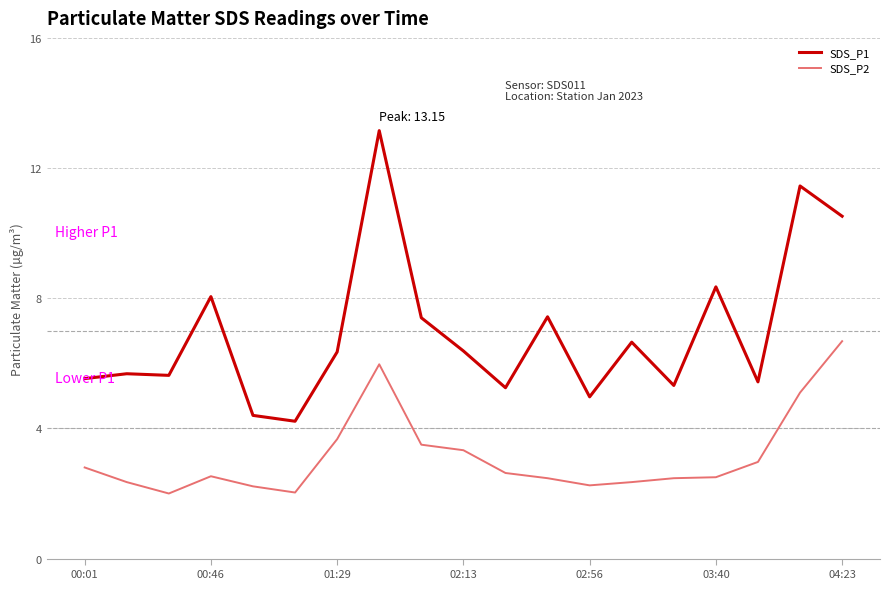

What is the difference between the maximum and minimum values in the SDS_P2 series?

4.7